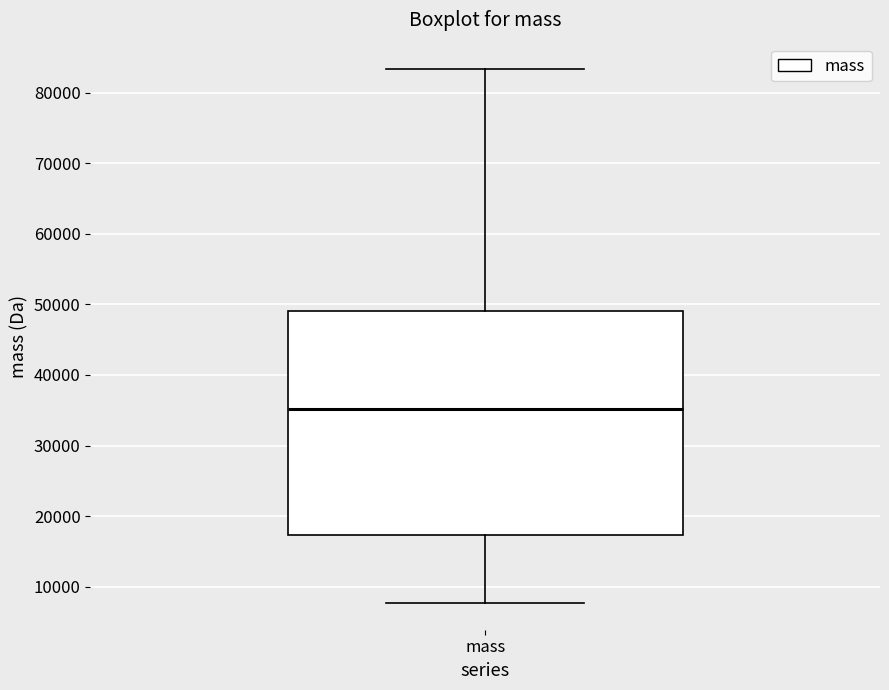

Where is the upper edge of the box for mass on the y-axis? The values are not printed on the chart, so give them approximately, as read against the axis.

49000